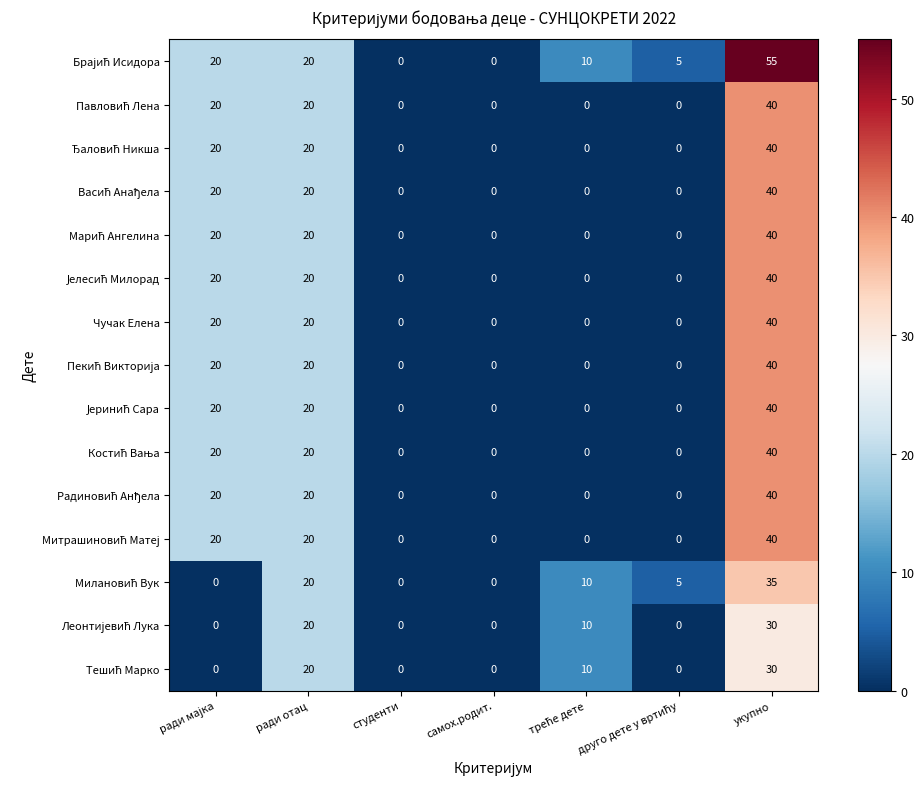

True or false: Чучак Елена has a value of 0 at самох.родит..

True